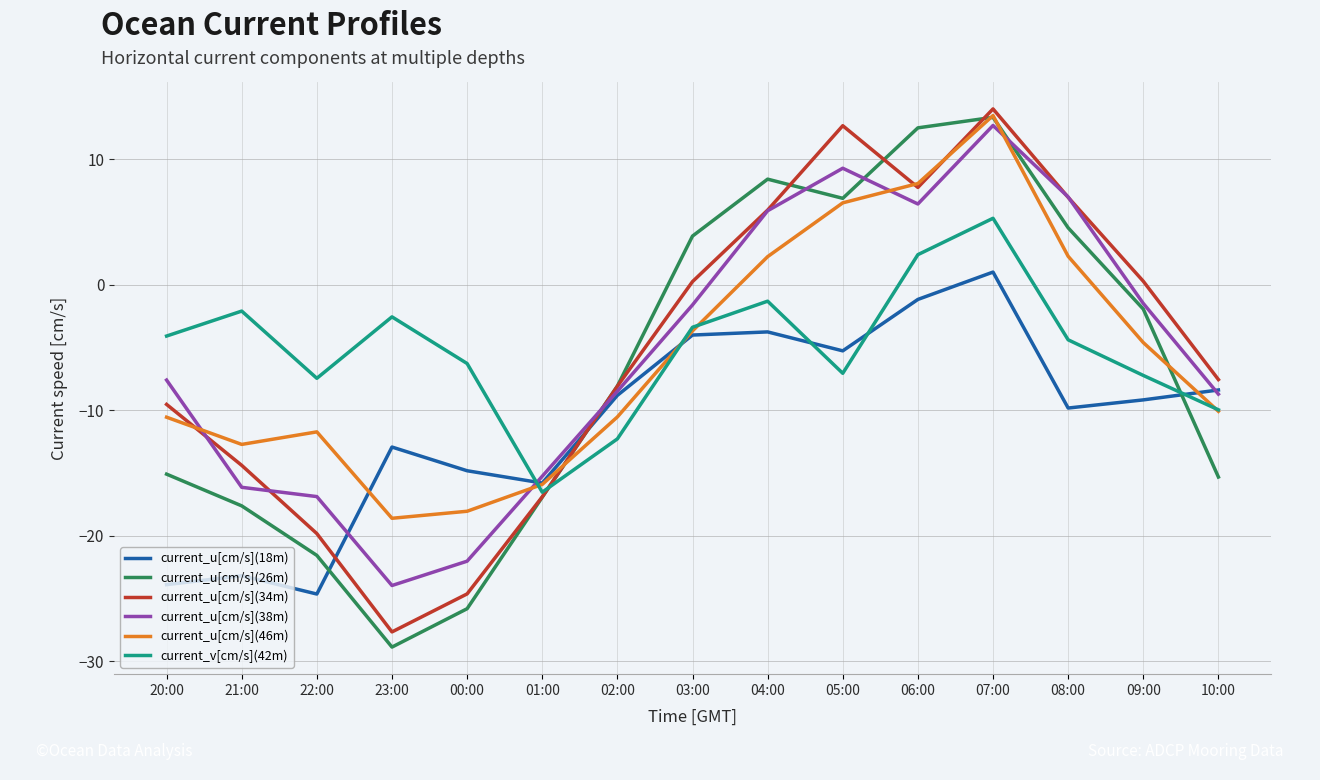

The value of current_u[cm/s](34m) at 05:00 is 22.5. True or false?

False